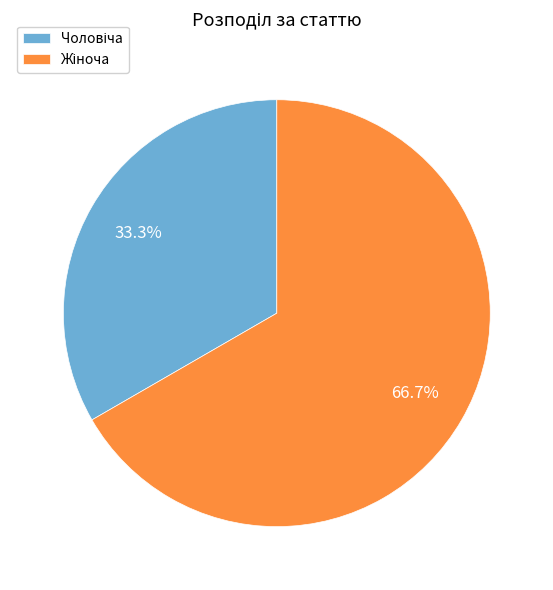

Is there any slice that represents more than half of the pie?

Yes